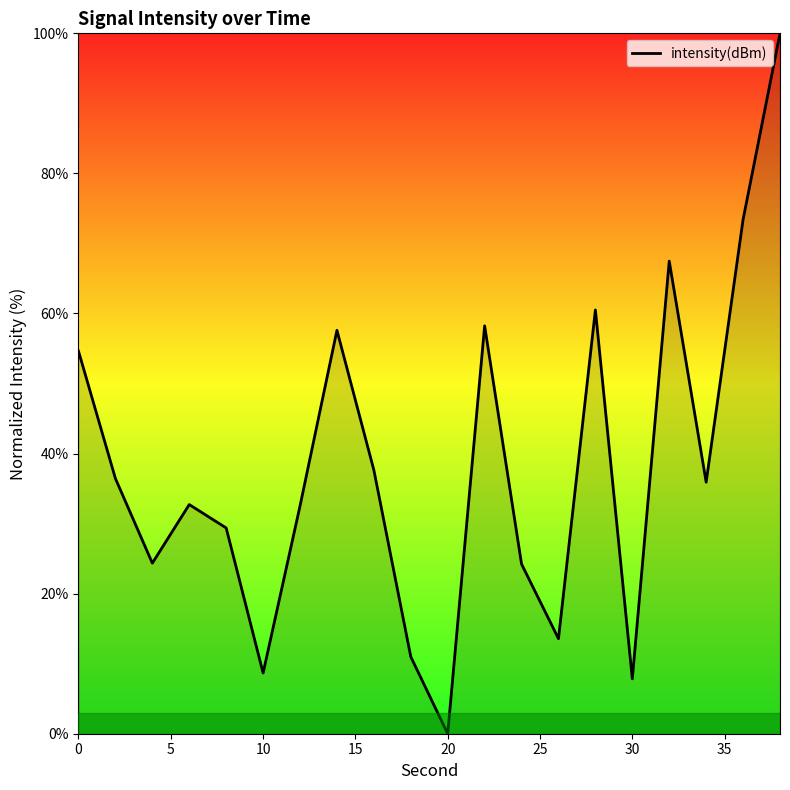

What is the difference between the maximum and minimum values?

100.0